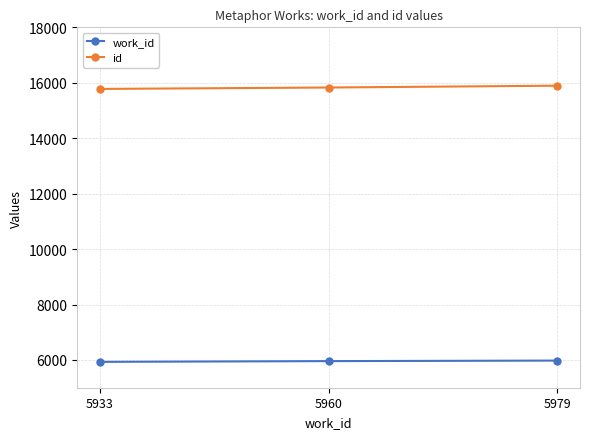

How many series are shown in this chart?

2